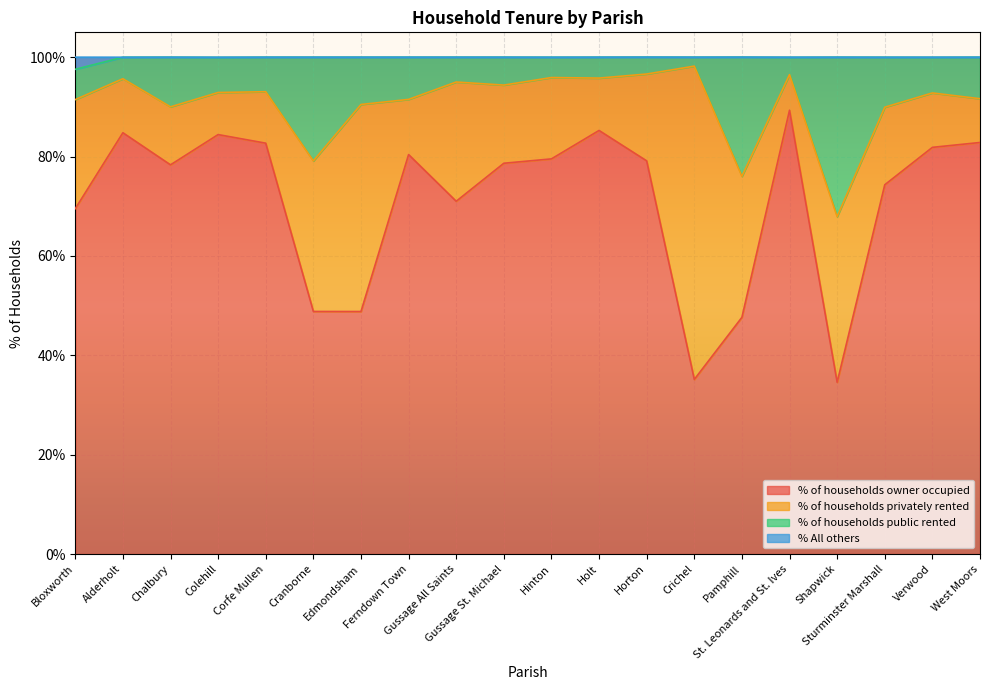

What is the difference between the second highest and minimum values in the % of households owner occupied series?

50.7